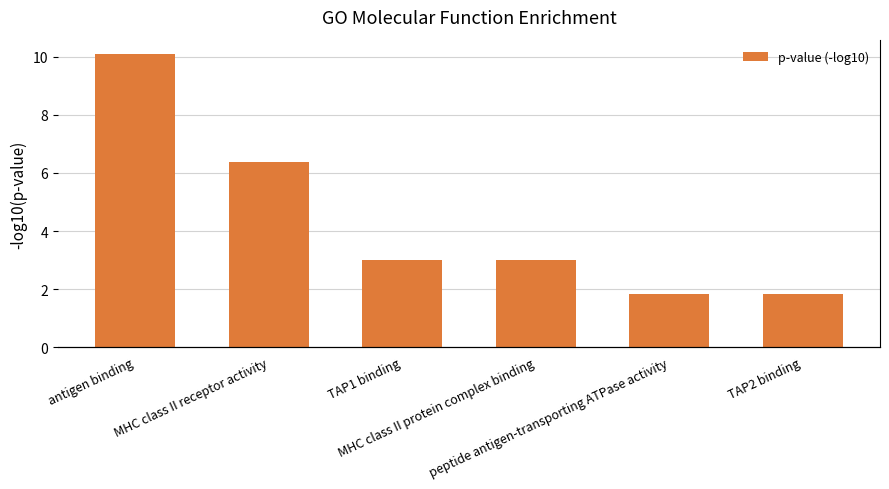

Rank the categories by value from highest to lowest.

antigen binding, MHC class II receptor activity, TAP1 binding, MHC class II protein complex binding, peptide antigen-transporting ATPase activity, TAP2 binding